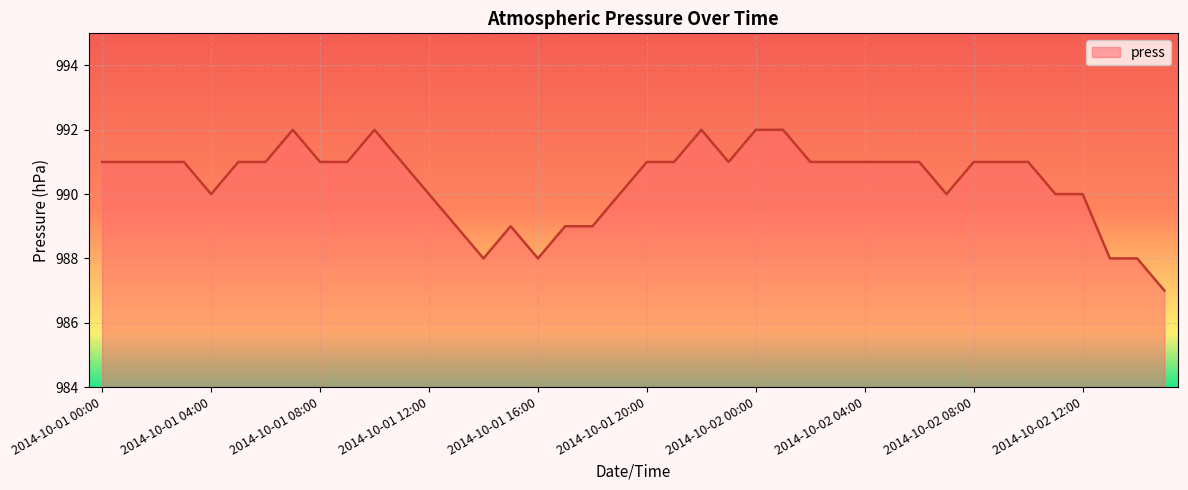

What is the difference between the maximum and minimum values?

5